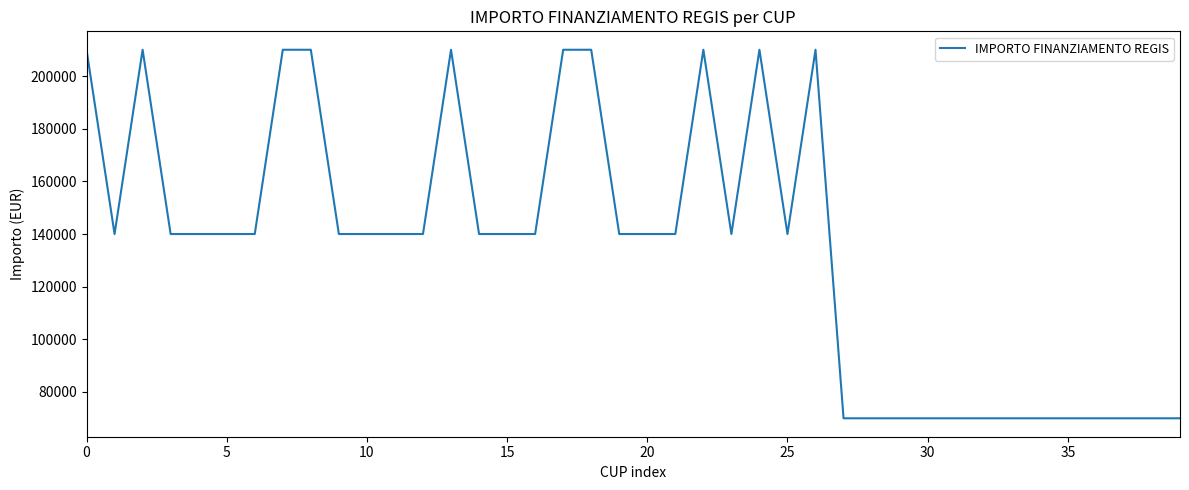

How many values are between 70000 and 210000?

40